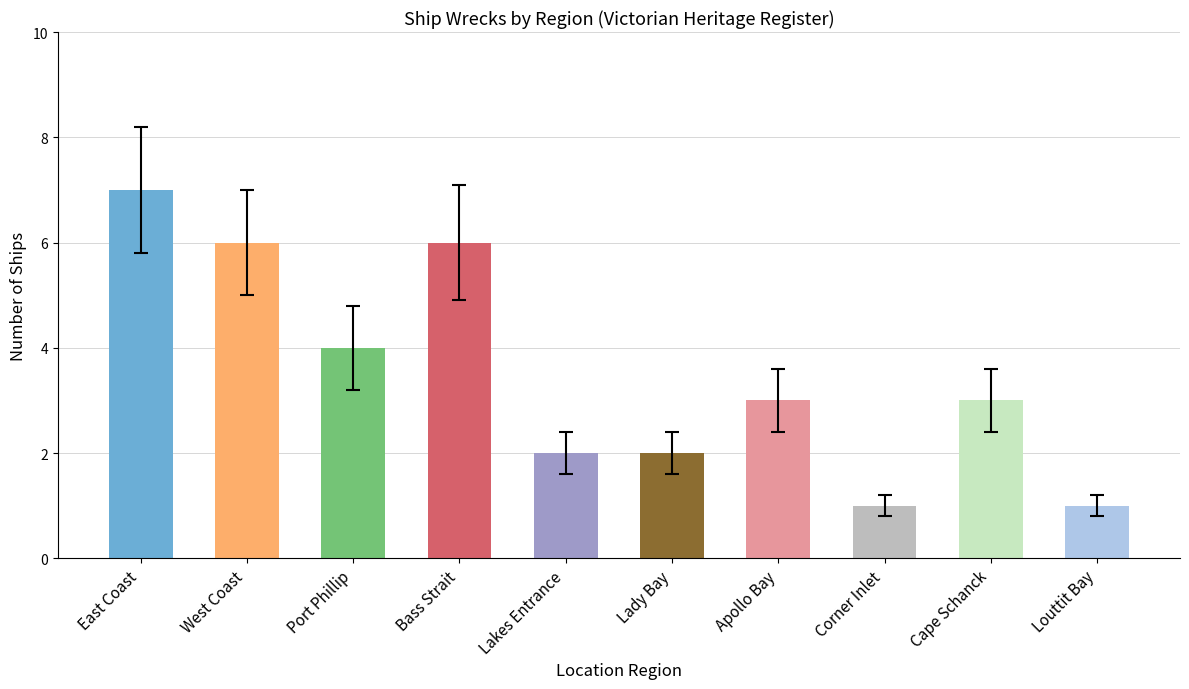

The value at West Coast is 3. True or false?

False